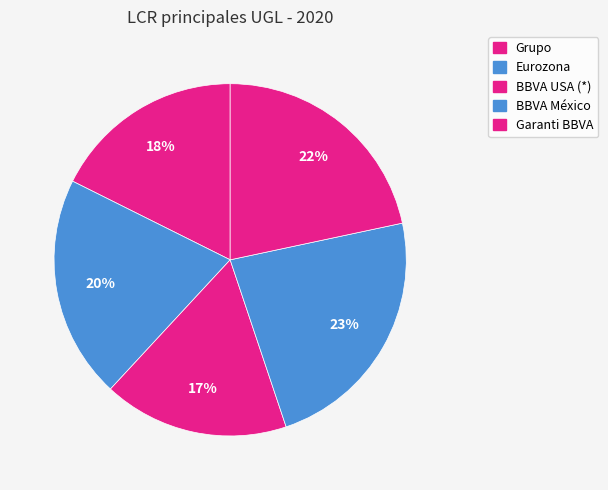

To the nearest percent, what is the combined percentage of BBVA USA (*) and BBVA México?

40%